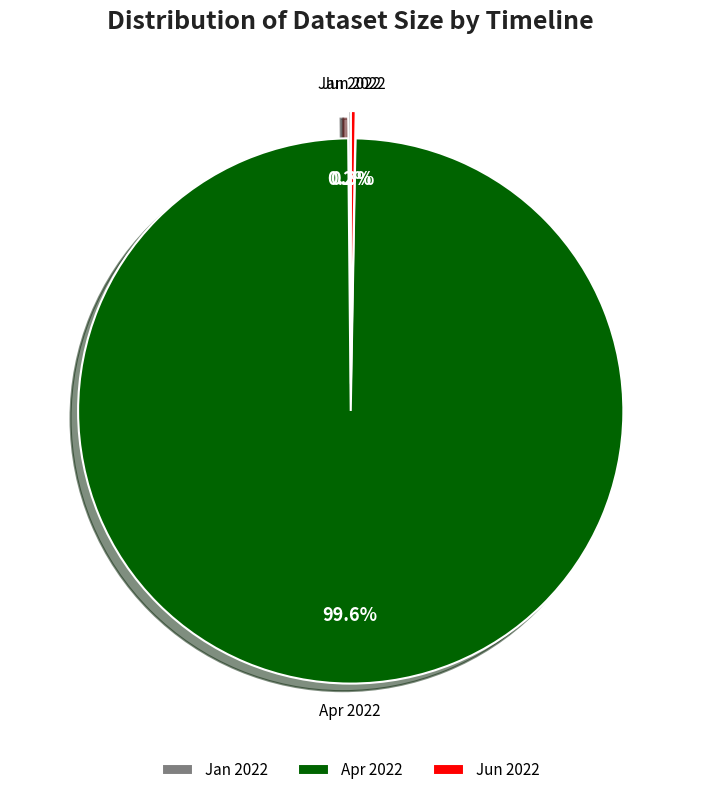

Which category accounts for the majority?

Apr 2022